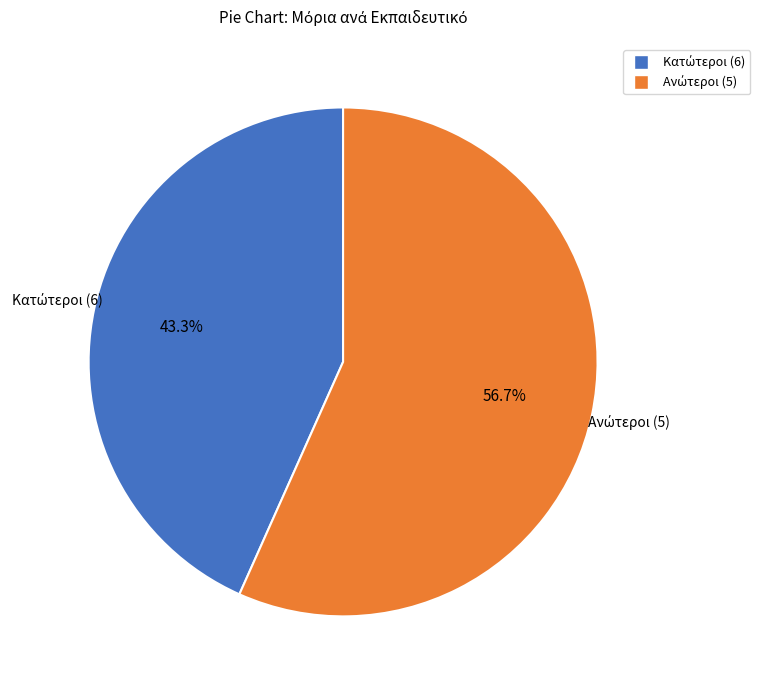

Does any single category account for the majority?

Yes